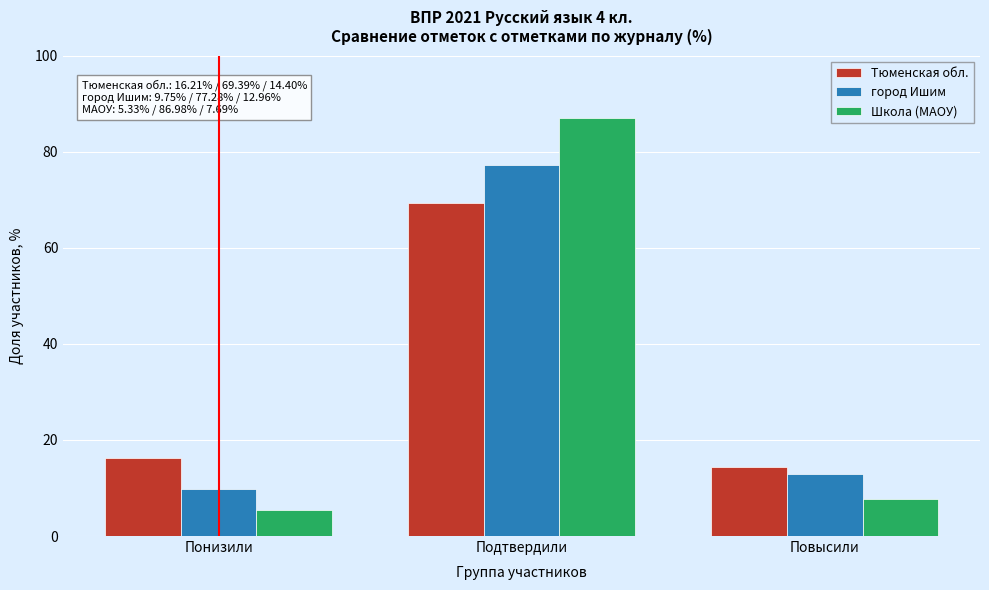

Reading left to right, list all the values displayed in this chart.

Тюменская обл.: 16.2	69.4	14.4
город Ишим: 9.8	77.3	13.0
Школа (МАОУ): 5.3	87.0	7.7